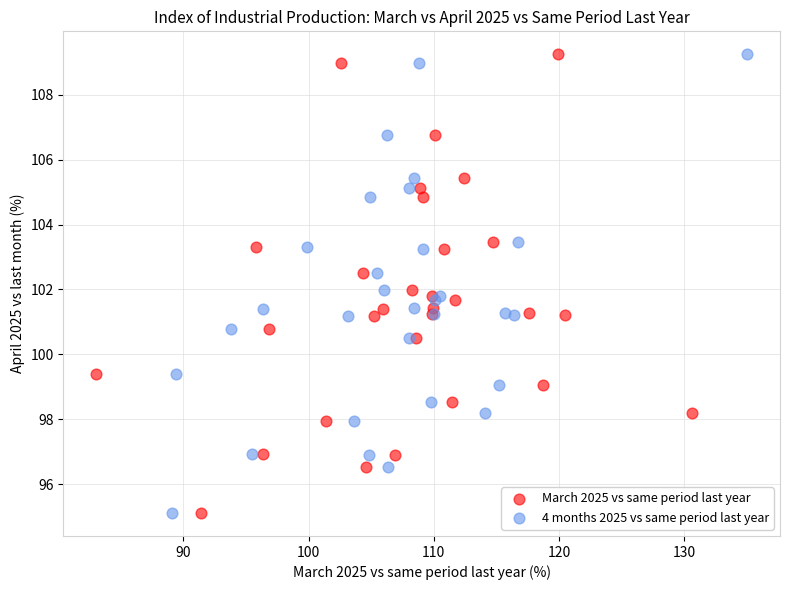

What are all the series names shown in the legend?

March 2025 vs same period last year, 4 months 2025 vs same period last year